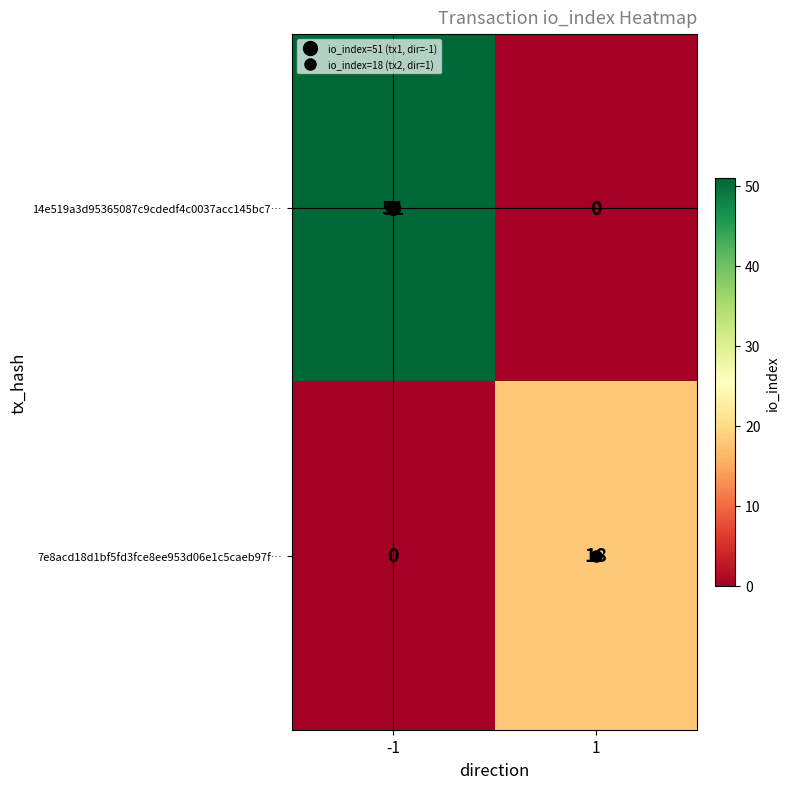

What value does the 7e8acd18d1bf5fd3fce8ee953d06e1c5caeb97f… series have at 1, to the nearest 10?

20